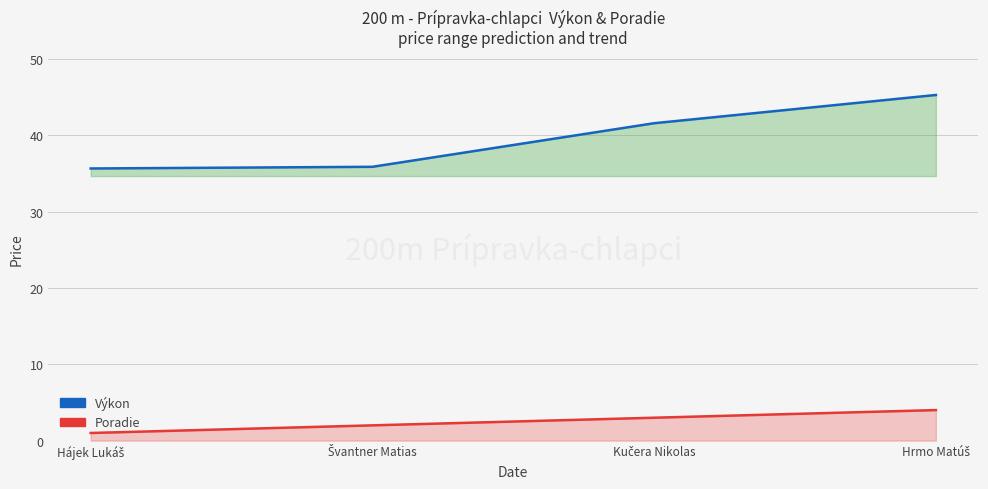

At Švantner Matias, list the series in order from smallest to largest.

Poradie (line), Výkon (line)